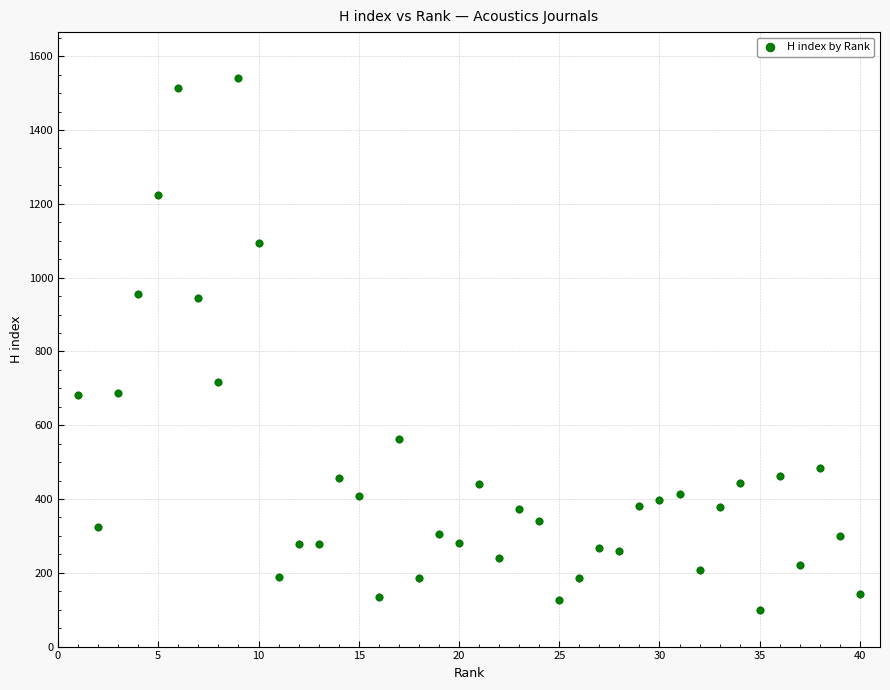

What Y value in the scatter plot is closest to 821?

716